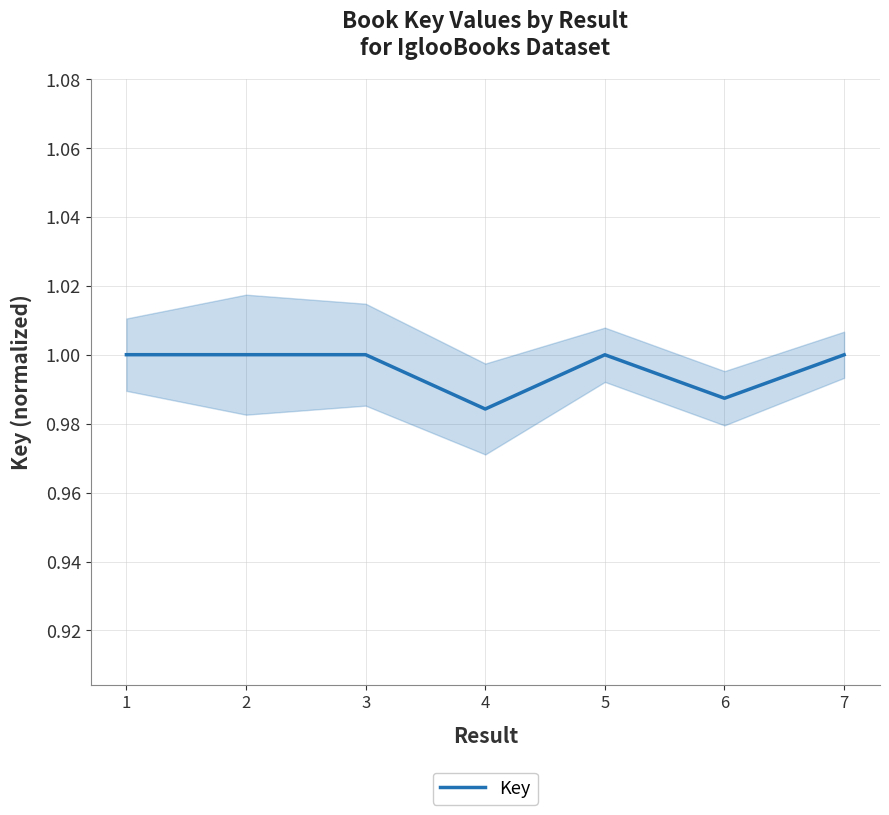

How many lines are shown in the chart?

1